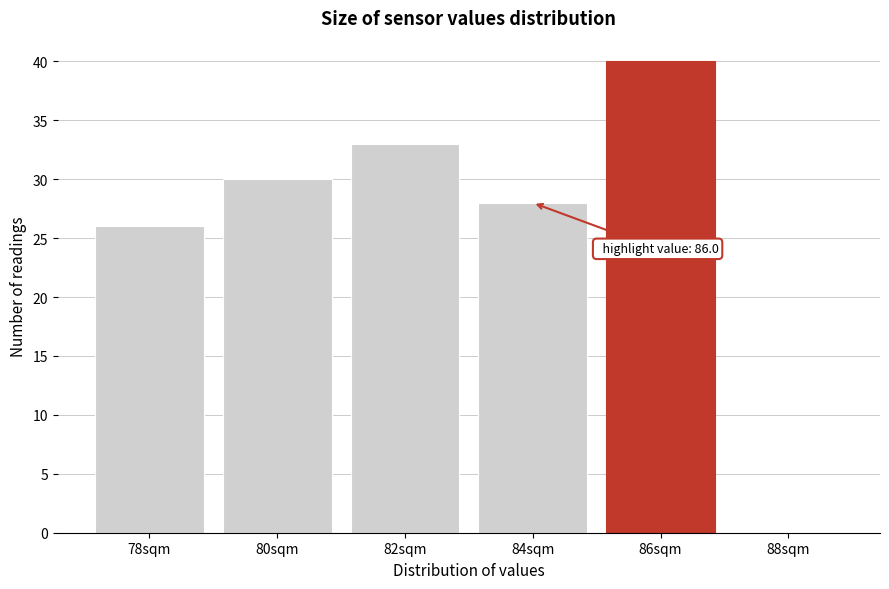

Reading left to right, what are all the values shown in this chart?

78sqm=26	80sqm=30	82sqm=33	84sqm=28	86sqm=40	88sqm=0